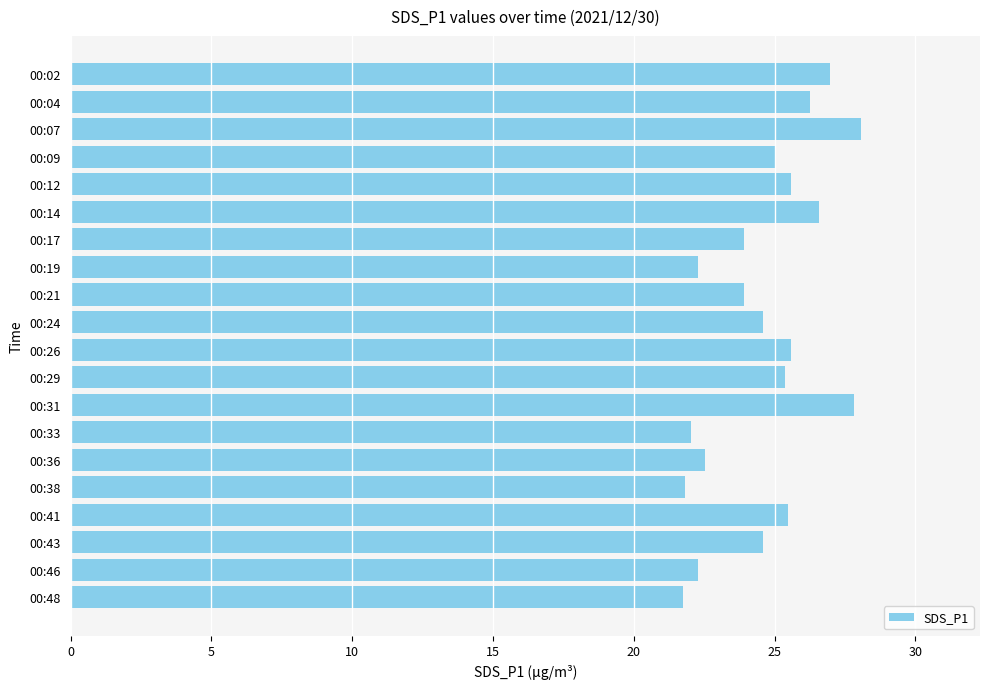

The value at 00:19 is 22.3. True or false?

True